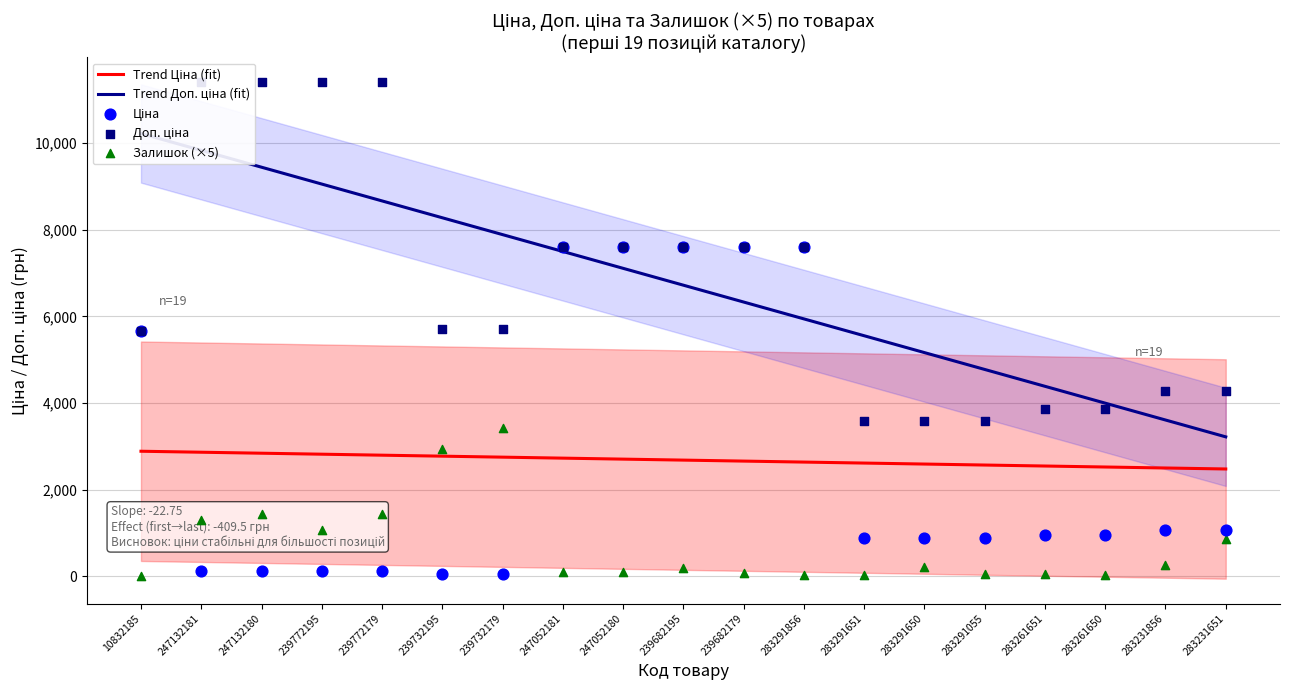

What is the total value across all series at 239732179?

19833.2